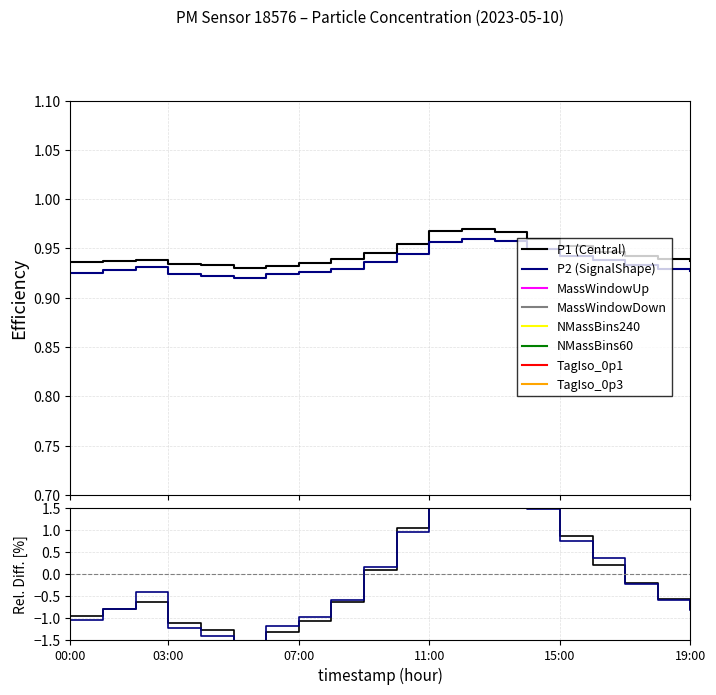

Count the P2 (SignalShape) values in the range 0 to 1.

20